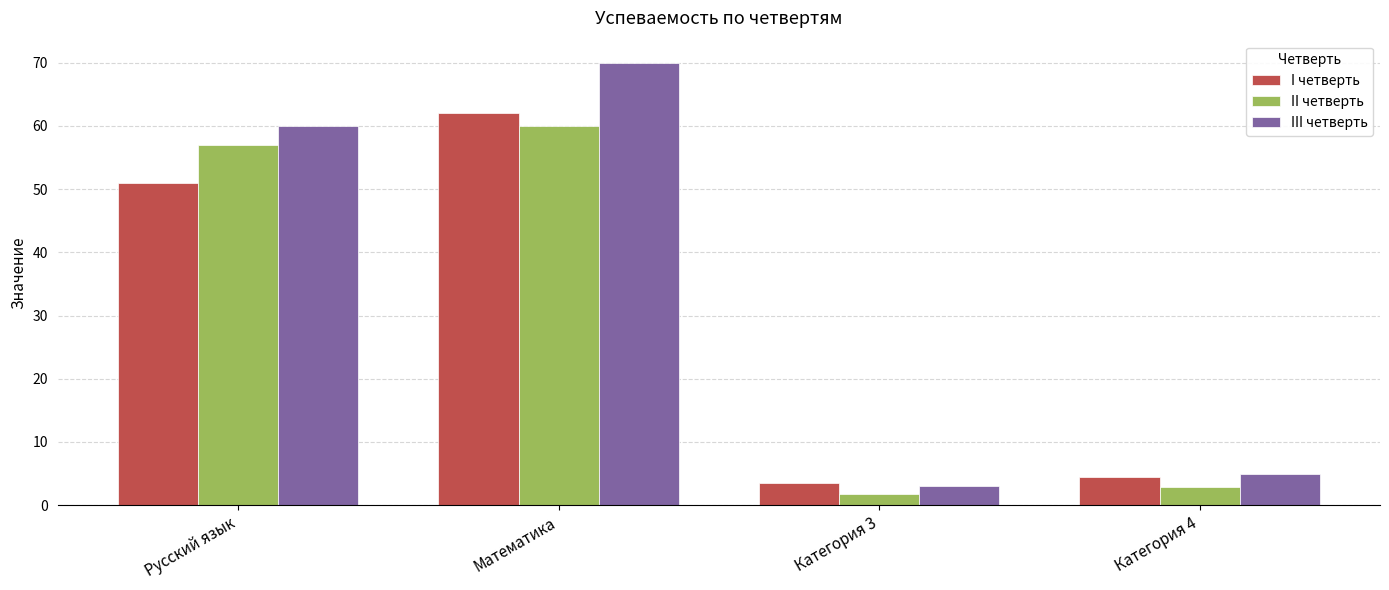

What is the lowest value of the III четверть series?

3.0